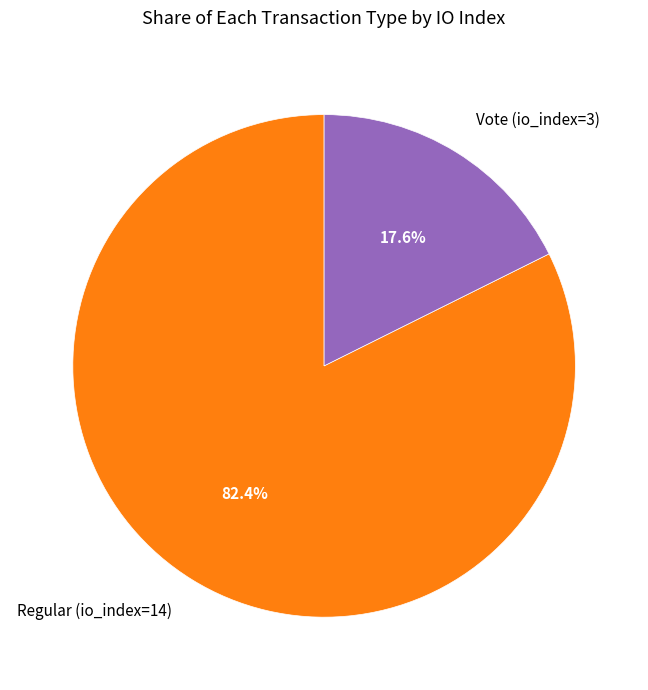

To the nearest percent, what portion does Regular (io_index=14) represent?

82%